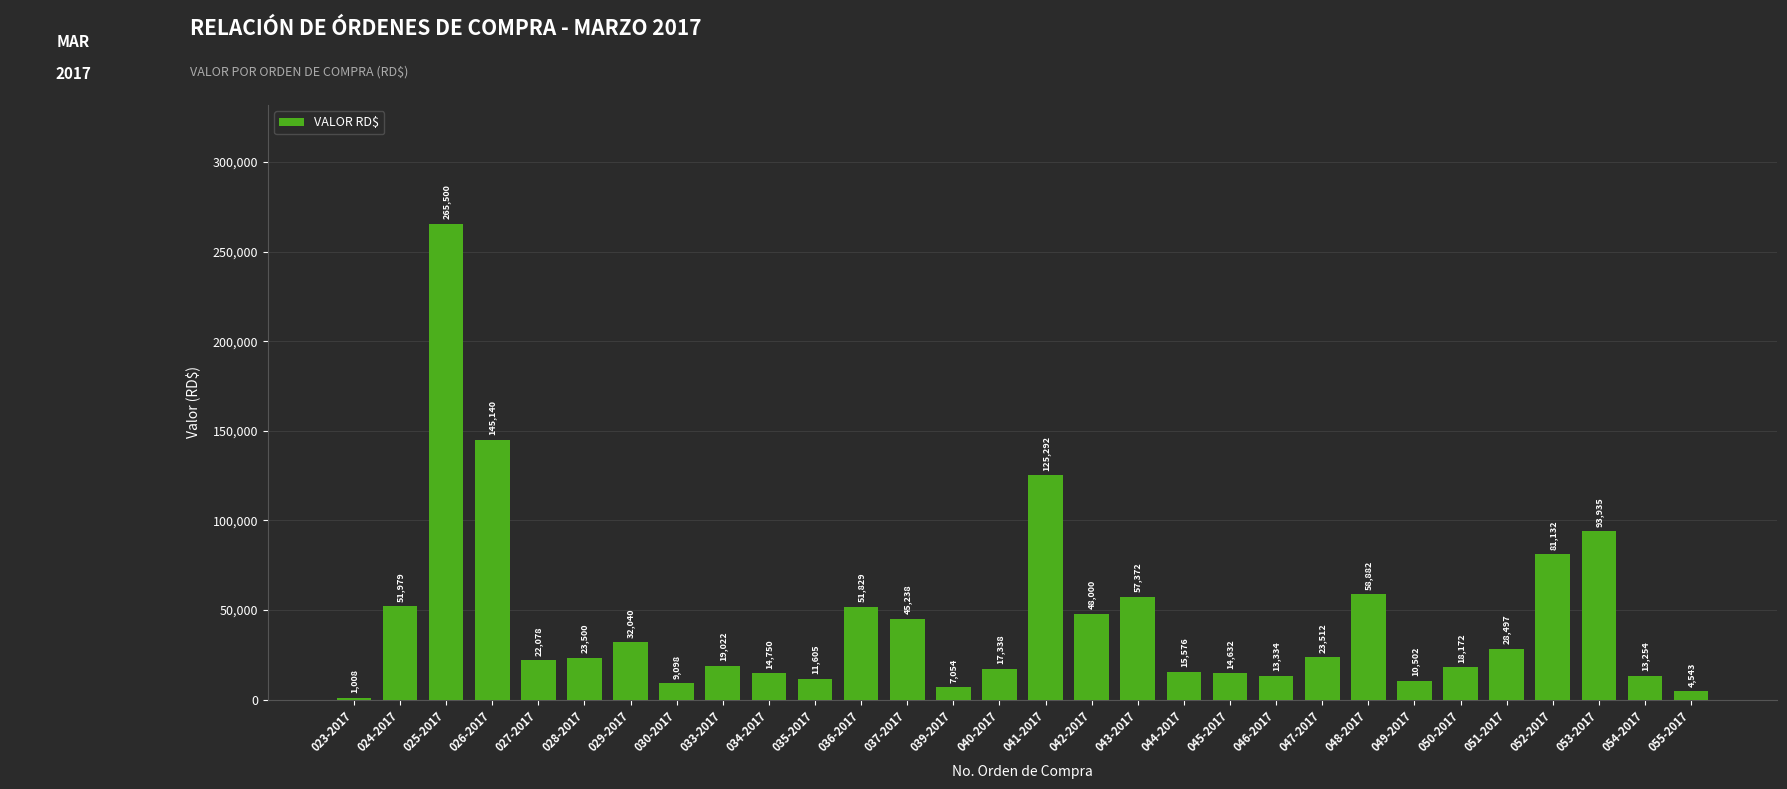

What position from the right is 036-2017?

19